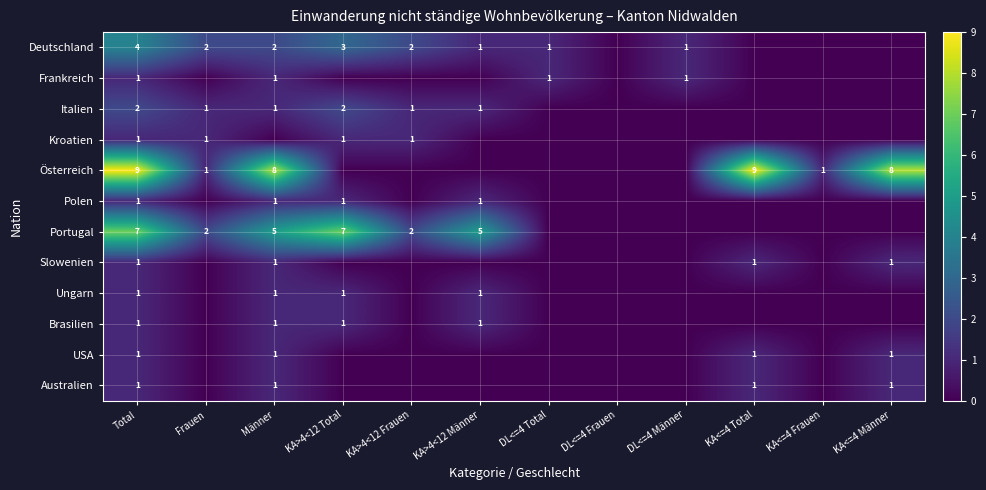

Is it true that Italien equals 0 at KA>4<12 Frauen?

False